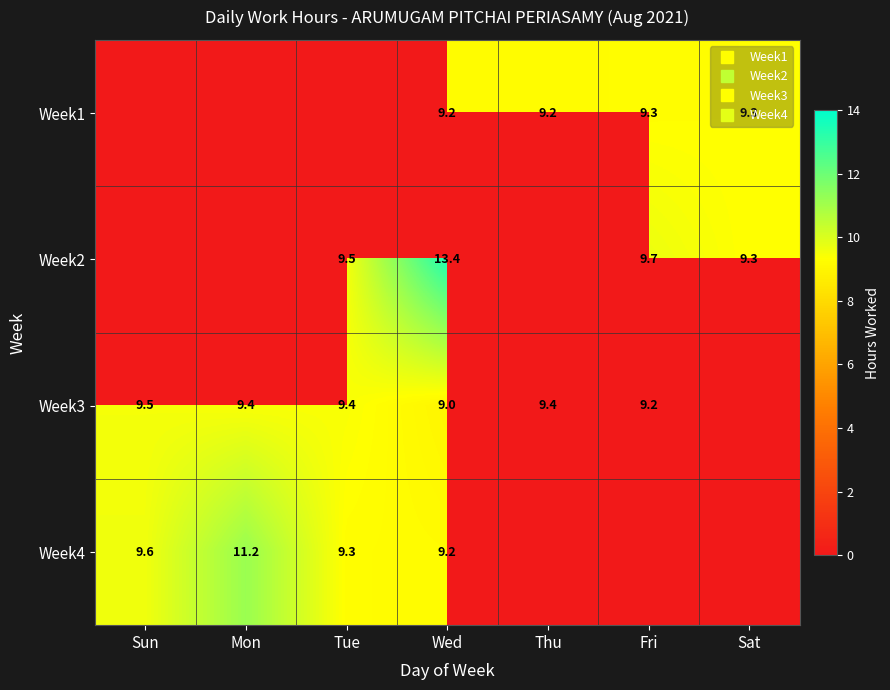

What is the maximum value for Week4?

11.2